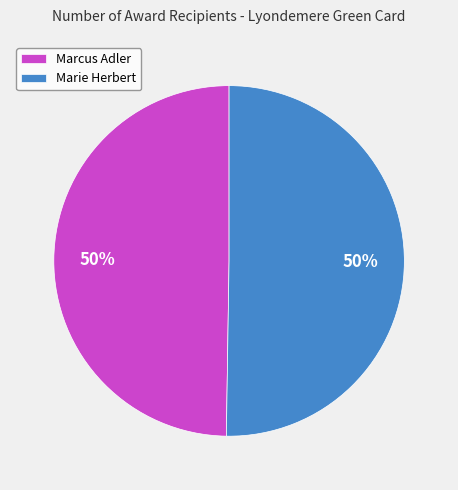

Approximately how many times larger is the value at Marie Herbert compared to Marcus Adler?

1.0